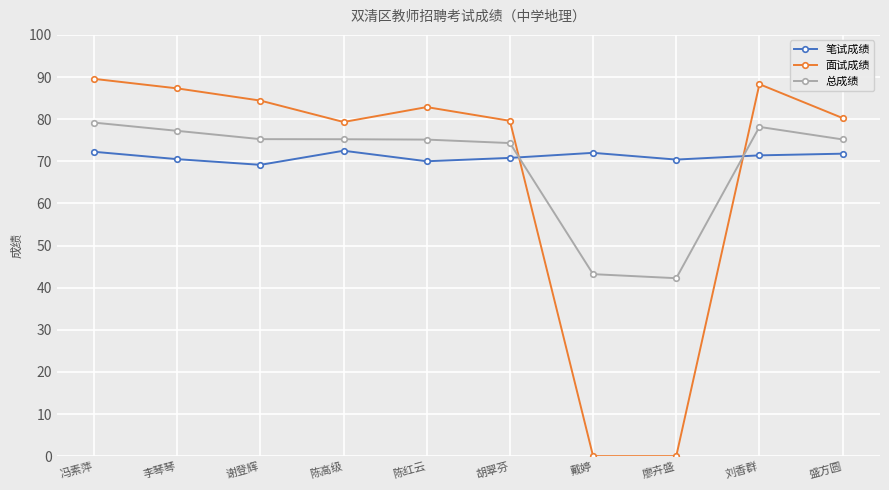

What is the average value of the 笔试成绩 series?

71.1